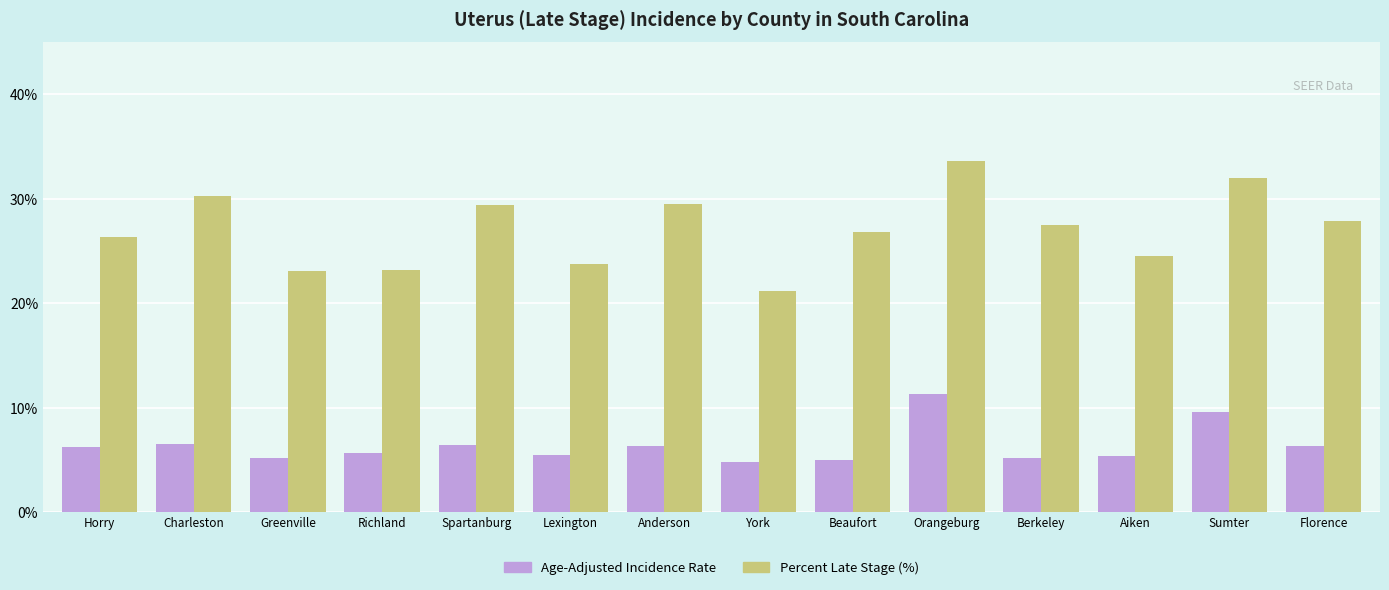

The value of Age-Adjusted Incidence Rate at Anderson is 2.1. True or false?

False